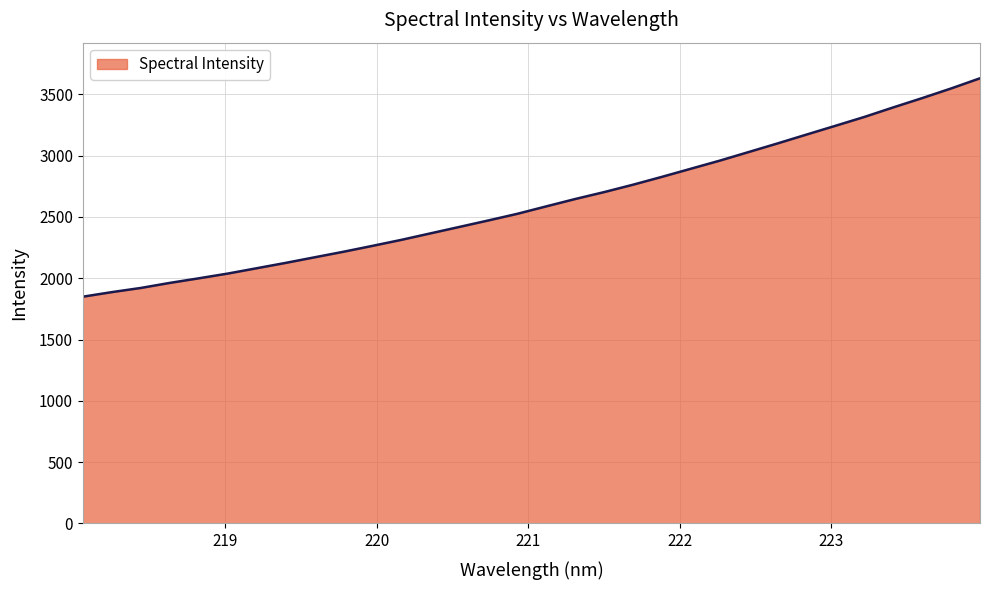

What is the greatest value displayed?

3630.9